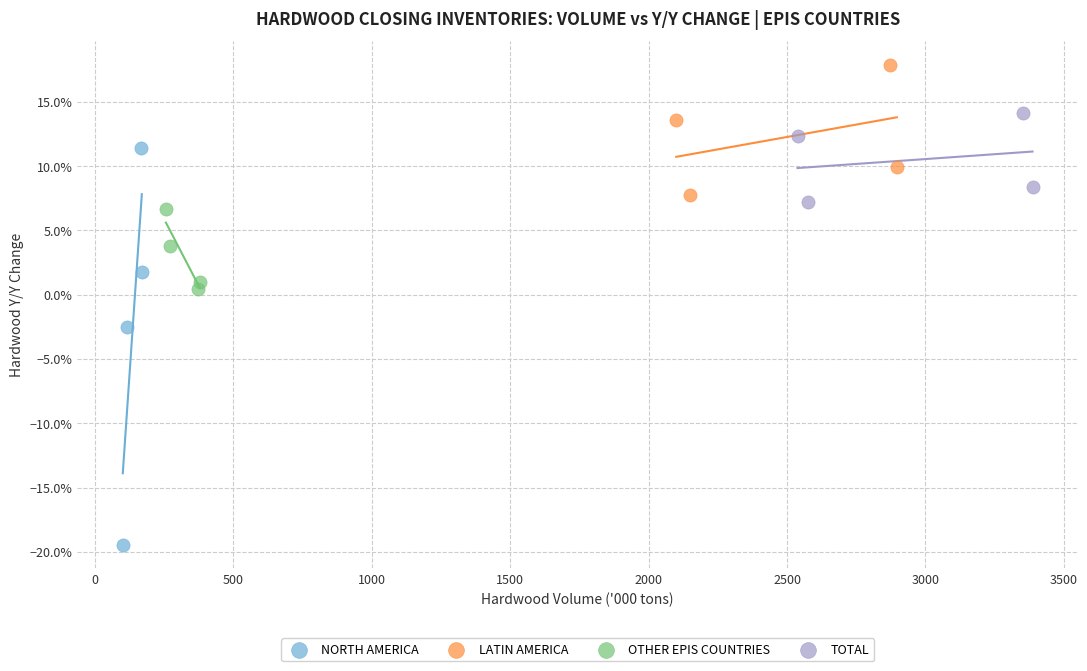

Which series has the widest spread of Y values?

NORTH AMERICA